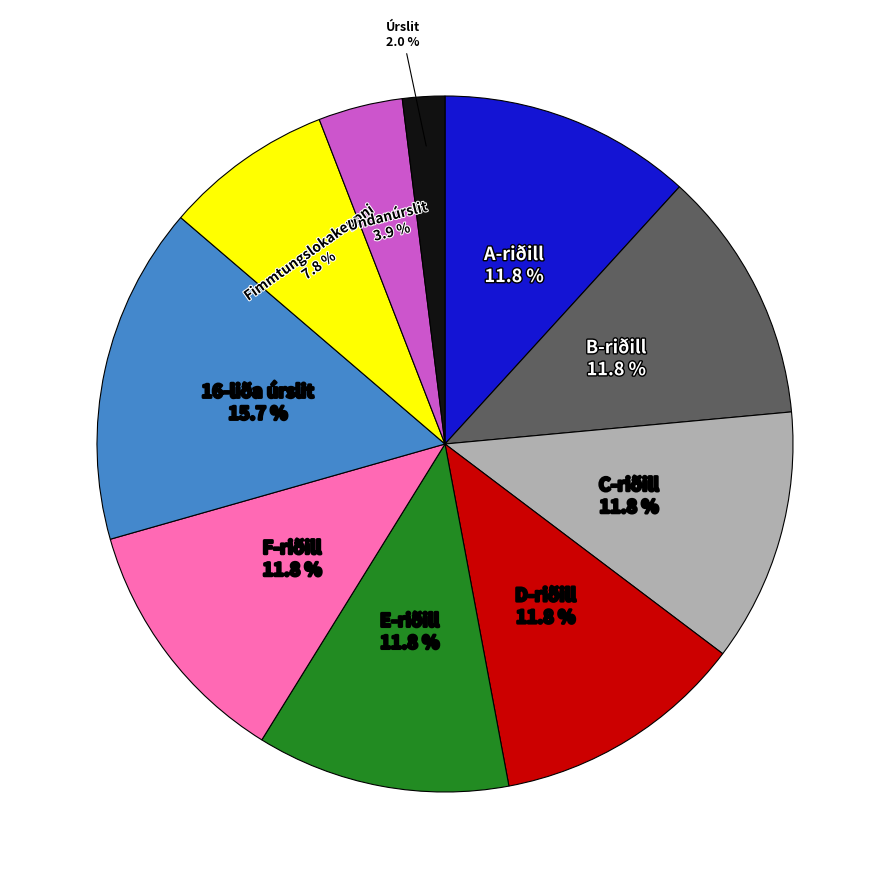

Is there any slice that represents more than half of the pie?

No